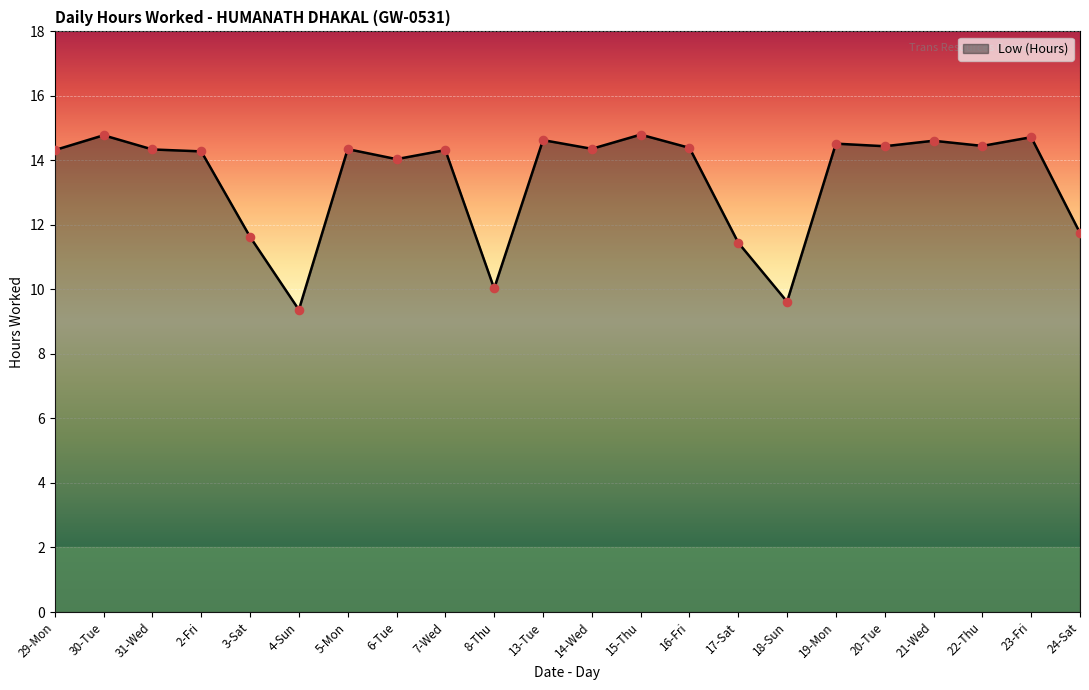

What is the change in value from 6-Tue to 8-Thu?

-4.0